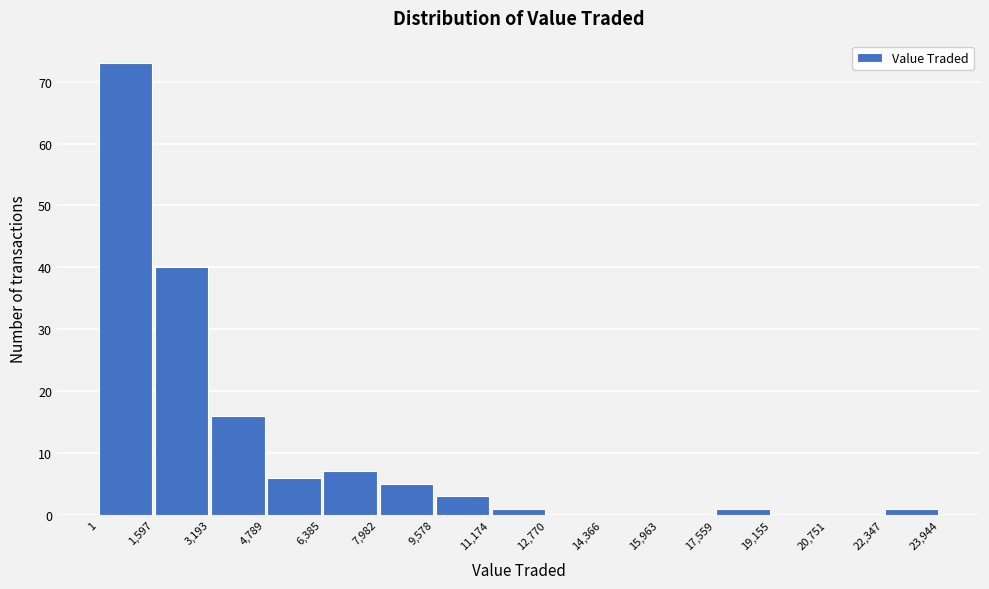

Reading left to right, list every bar in this chart as the range it spans on the x-axis followed by its height. The values are not printed on the chart, so give them approximately, as read against the axis.

1 to 1,597: 73
1,597 to 3,193: 40
3,193 to 4,789: 16
4,789 to 6,385: 6
6,385 to 7,982: 7
7,982 to 9,578: 5
9,578 to 11,174: 3
11,174 to 12,770: 1
12,770 to 14,366: 0
14,366 to 15,963: 0
15,963 to 17,559: 0
17,559 to 19,155: 1
19,155 to 20,751: 0
20,751 to 22,347: 0
22,347 to 23,944: 1